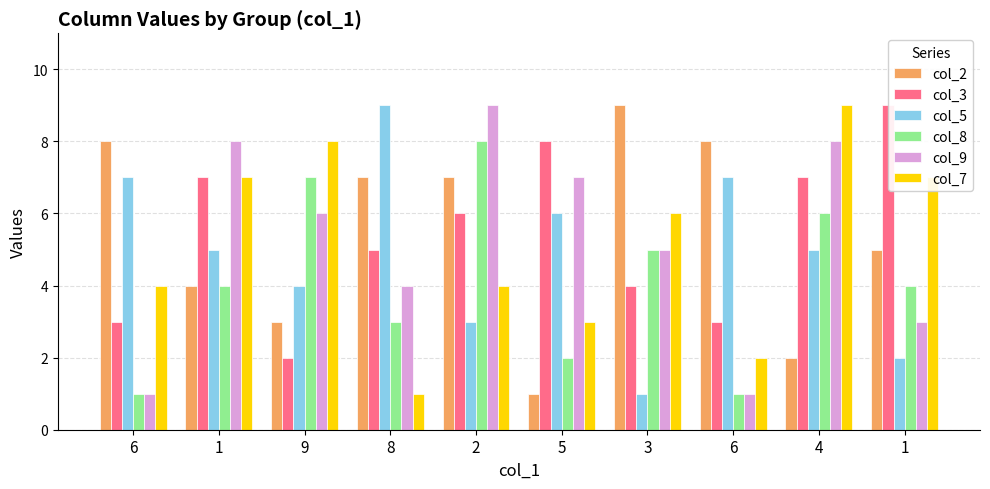

Between 1 and 5, which is larger?

1